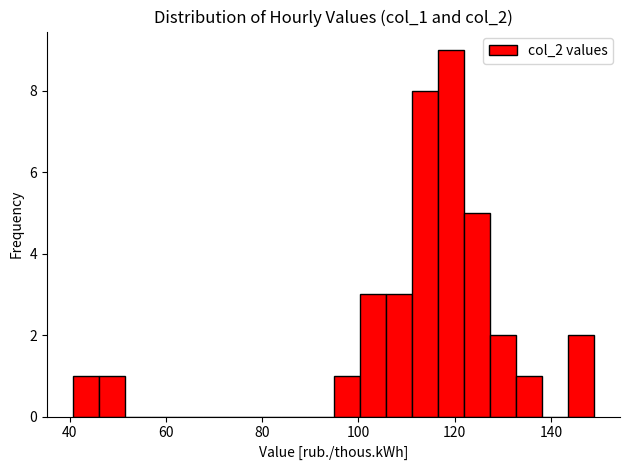

Read against the x-axis, roughly where is the centre of the tallest bar?

120